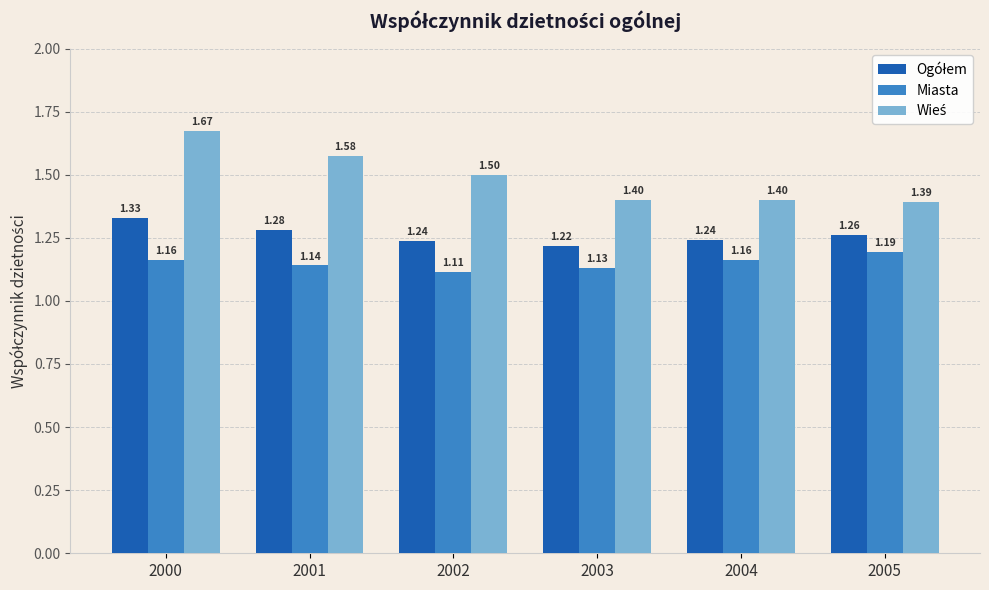

At which label is Miasta closest to 1?

2002